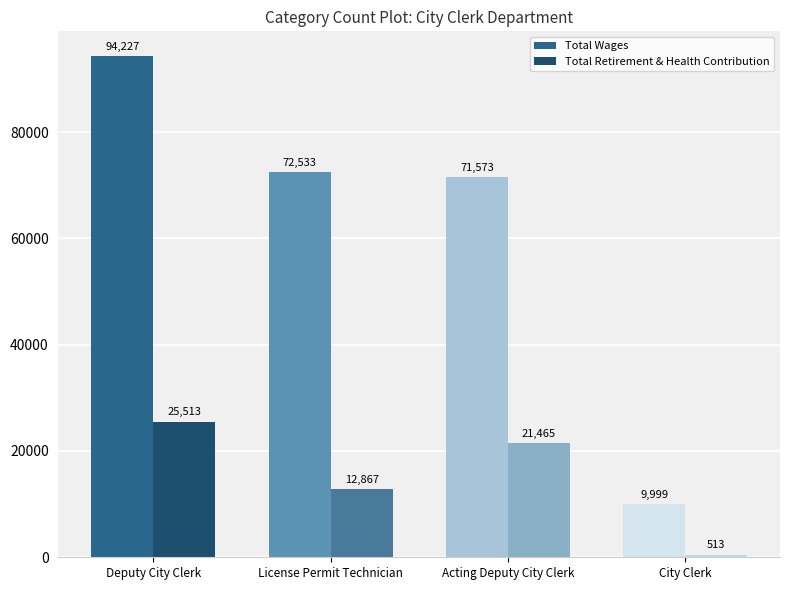

How many data points does each series have?

4